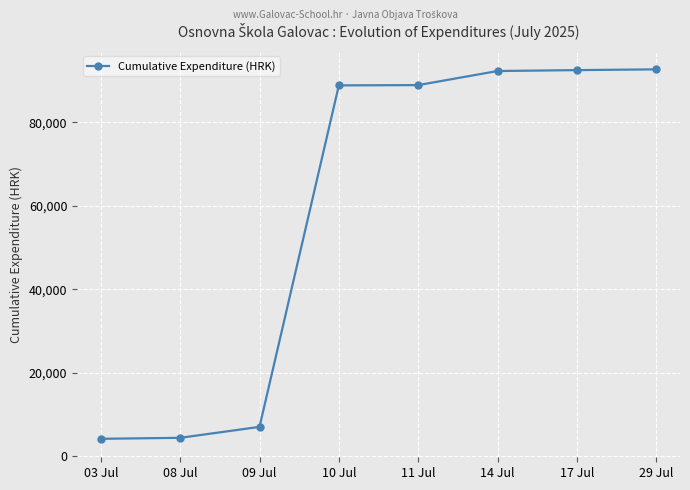

What is the value of the 1st point from the left?

4218.7